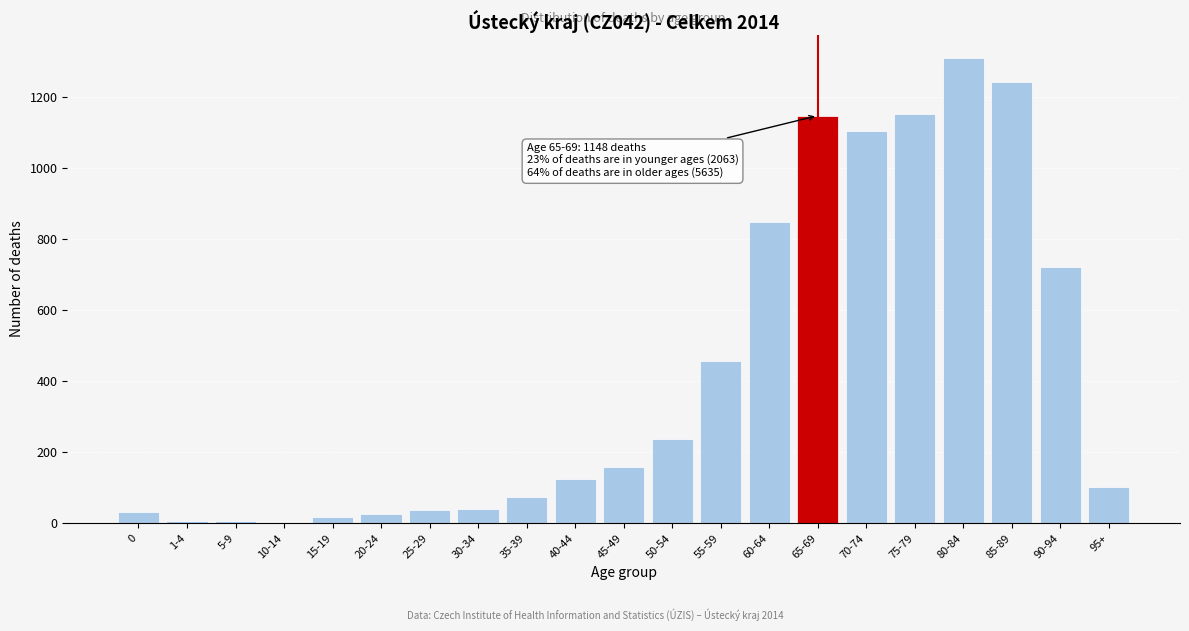

What is the greatest value displayed?

1311